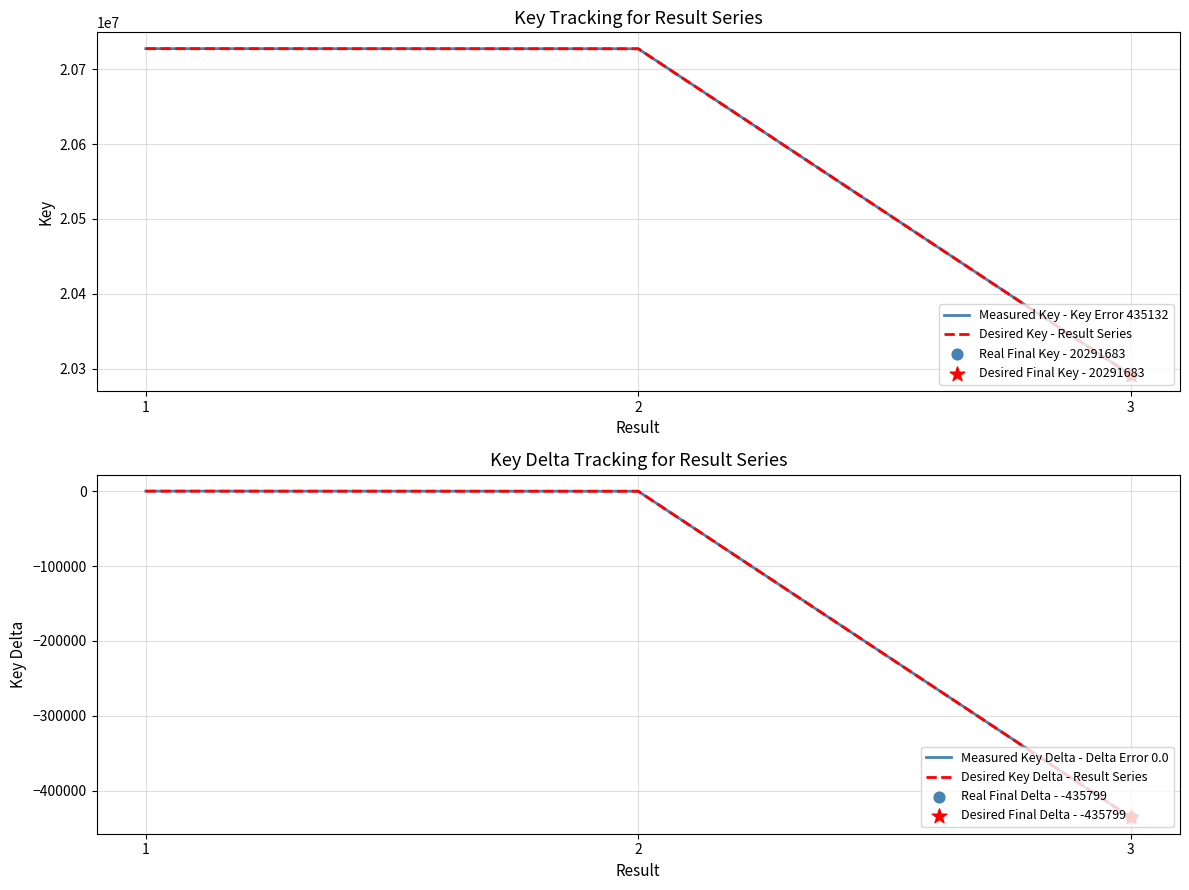

At how many categories does at least one series exceed 13873481?

3